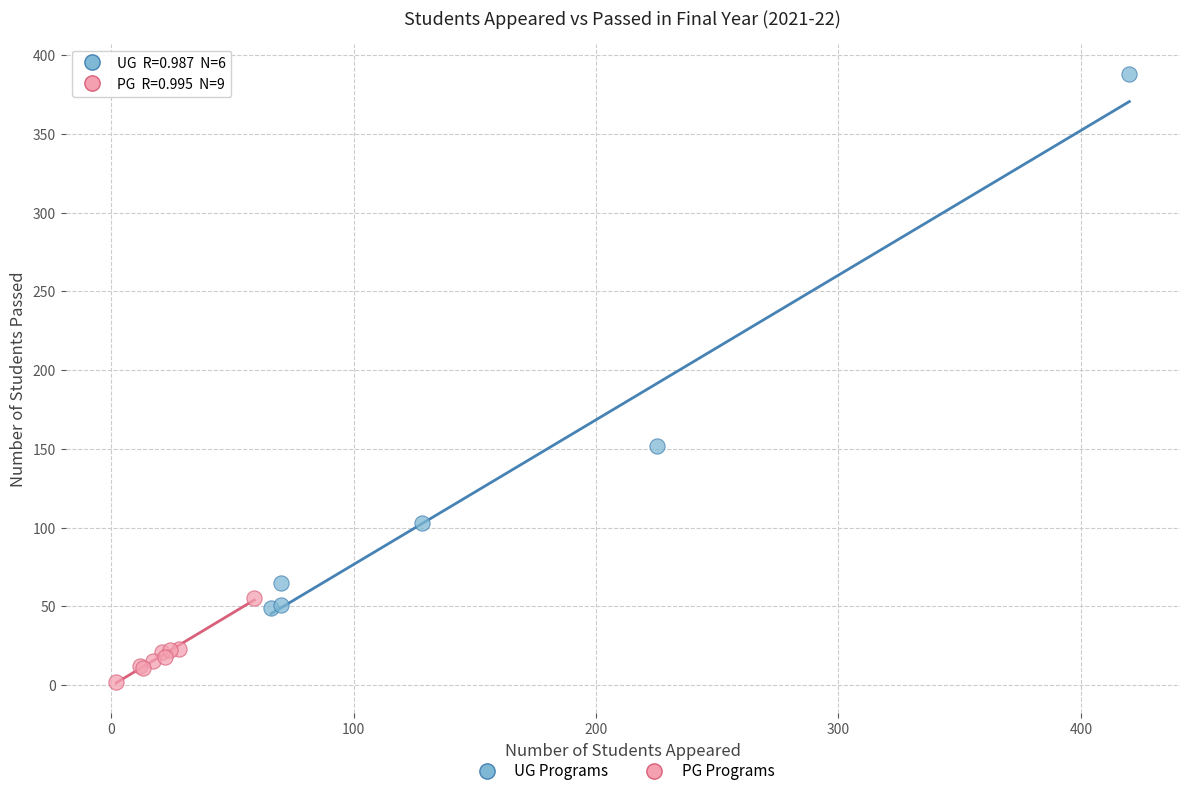

Which series reaches the maximum Y coordinate?

UG Programs